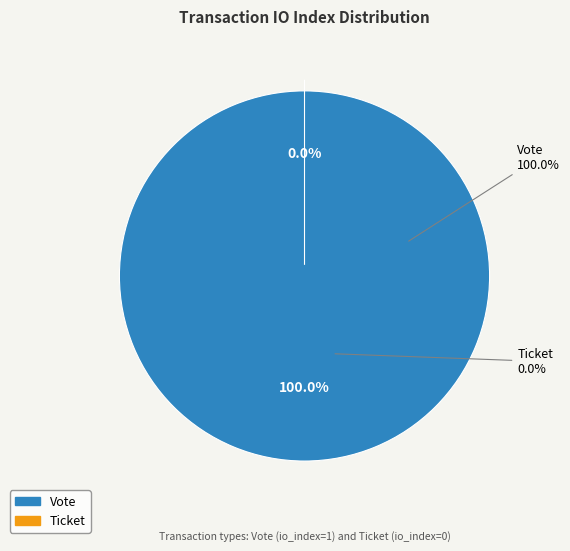

To the nearest percent, what is the average slice percentage?

50%